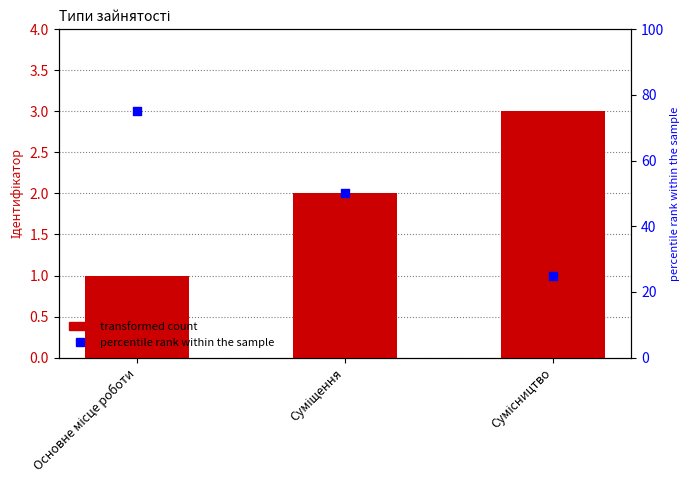

At how many categories does at least one series exceed 44?

2